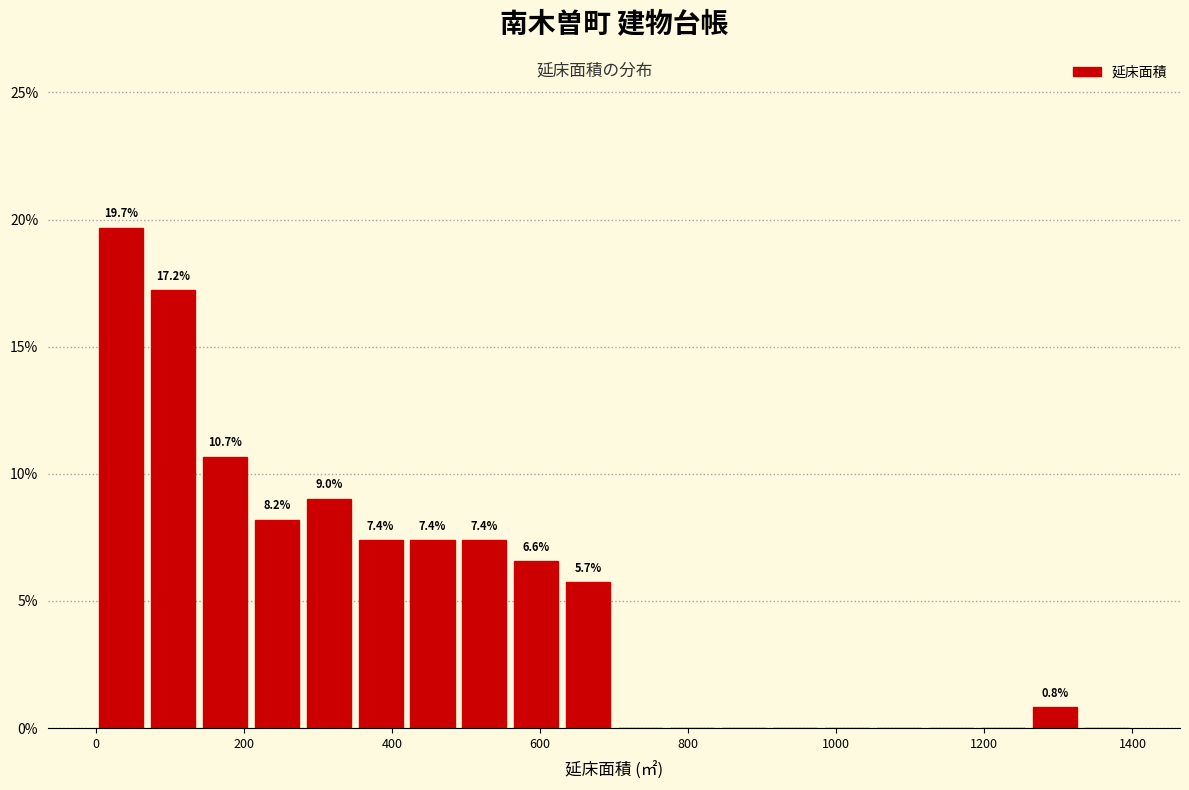

Around what value on the x-axis is the tallest bar? Give the approximate position of its centre, as read against the axis.

40